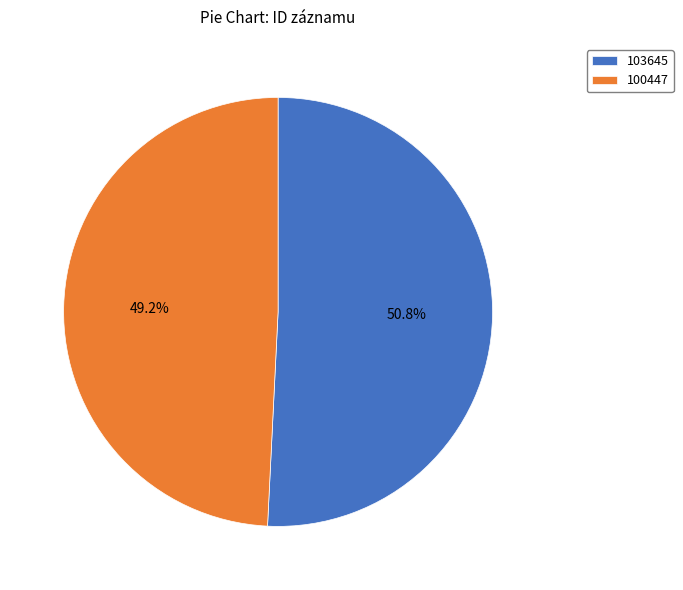

The 103645 slice represents 62% of the pie. True or false?

False